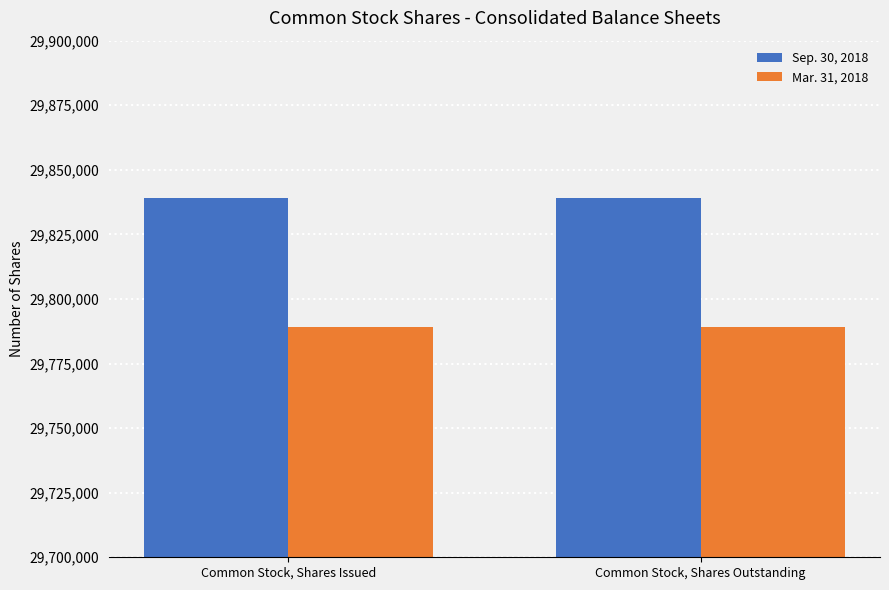

Which series has the largest total across all categories?

Sep. 30, 2018